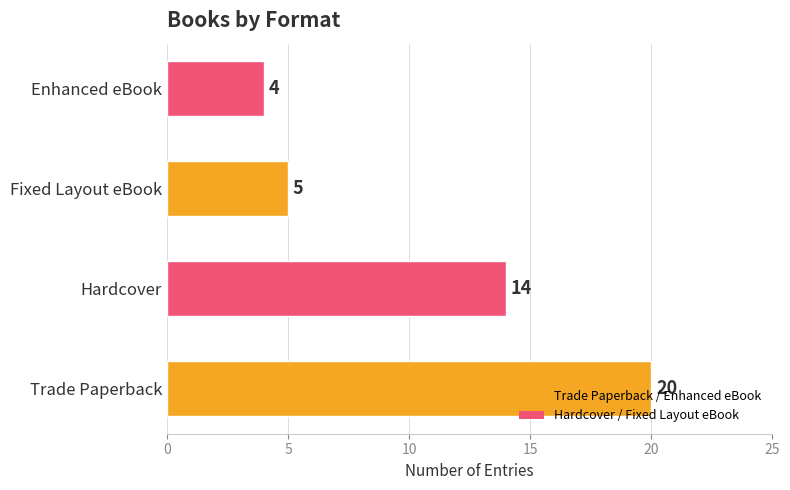

Rank the categories by value from highest to lowest.

Trade Paperback, Hardcover, Fixed Layout eBook, Enhanced eBook